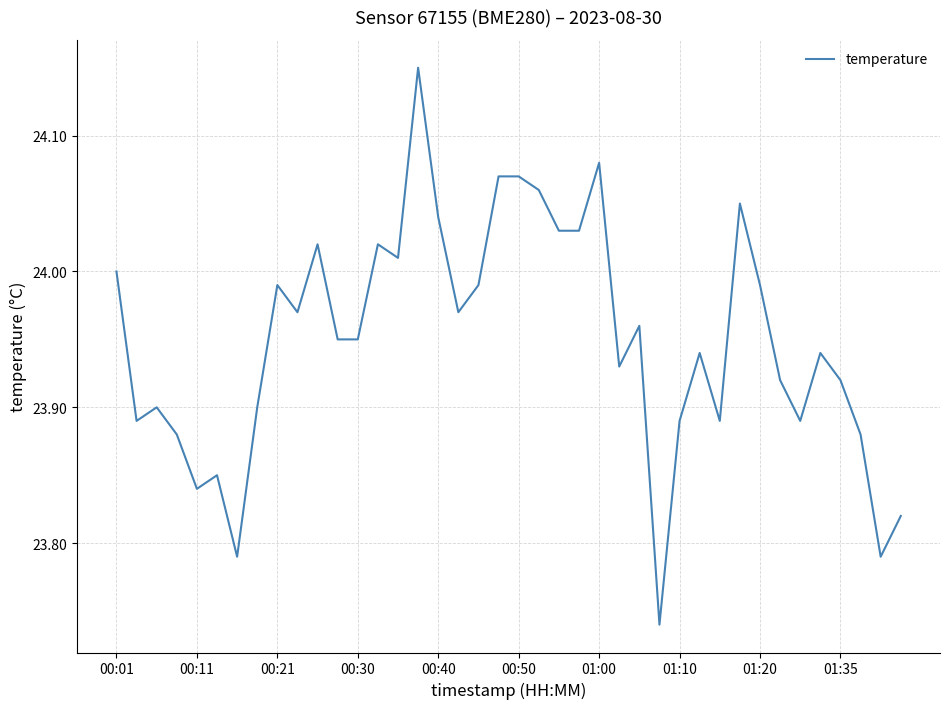

What is the difference between the maximum and minimum values?

0.4